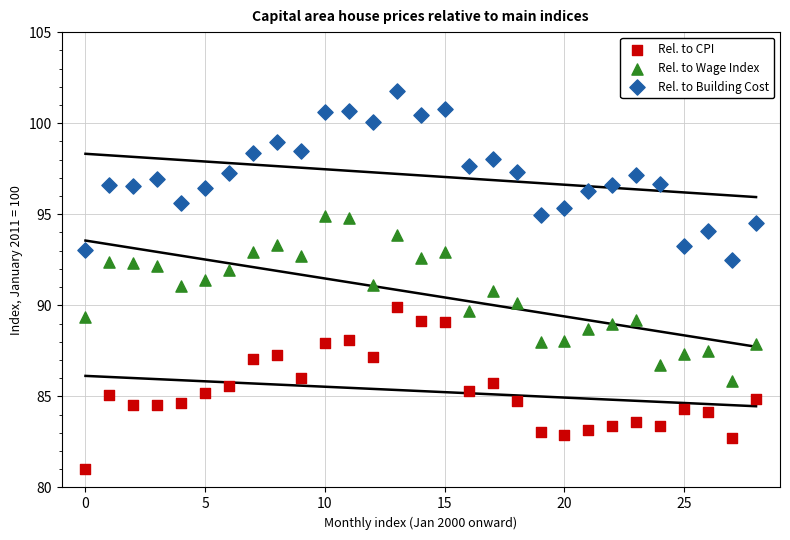

Which series reaches the maximum Y coordinate?

Rel. to Building Cost